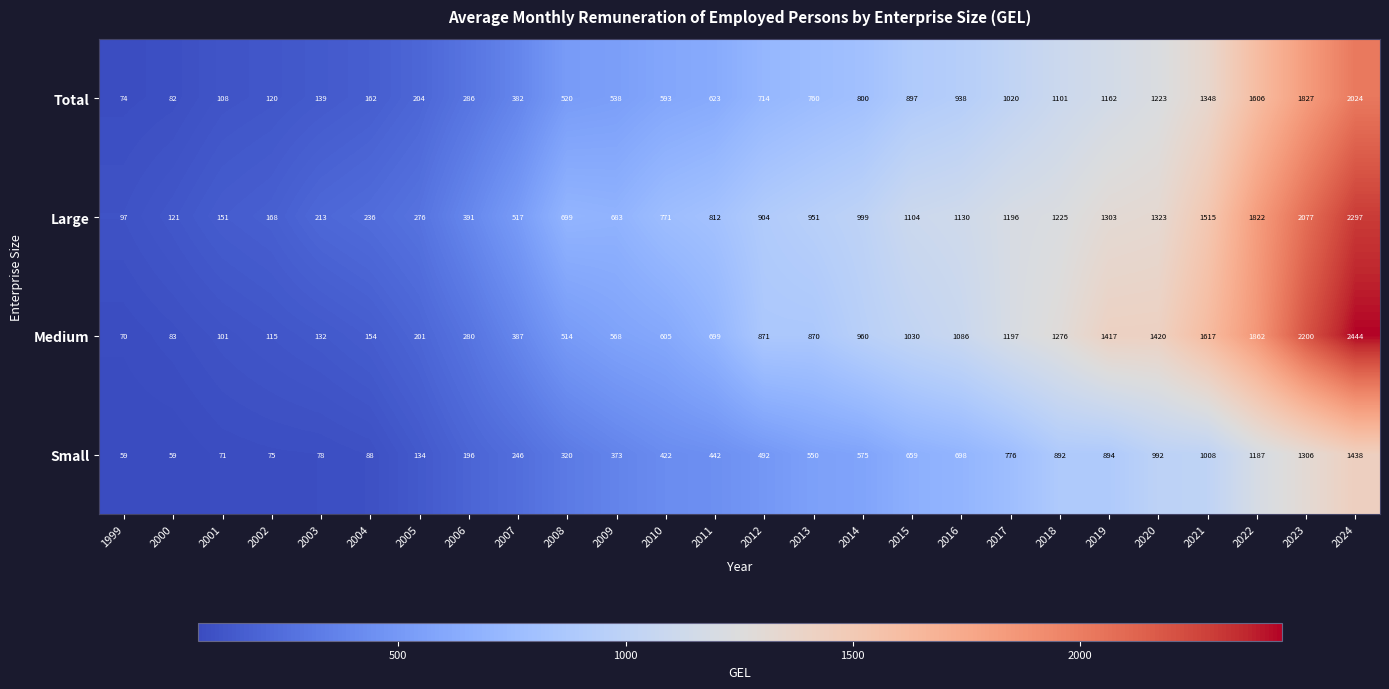

True or false: Large has a value of 1822 at 2022.

True